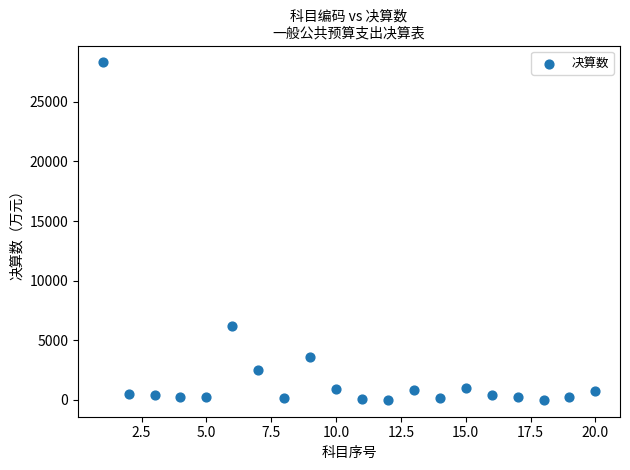

What is the range of Y values (max minus min)?

28299